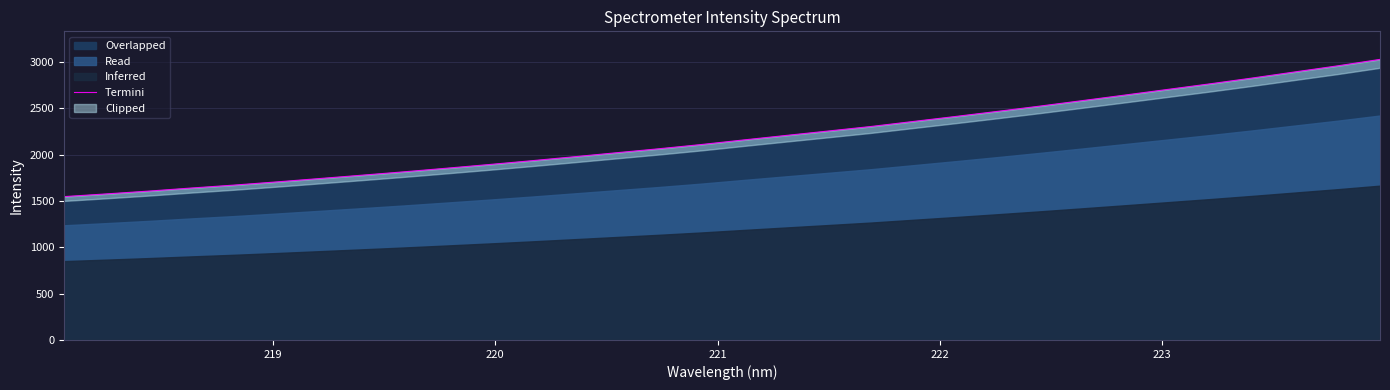

What is the highest value of the Overlapped series?

3028.9